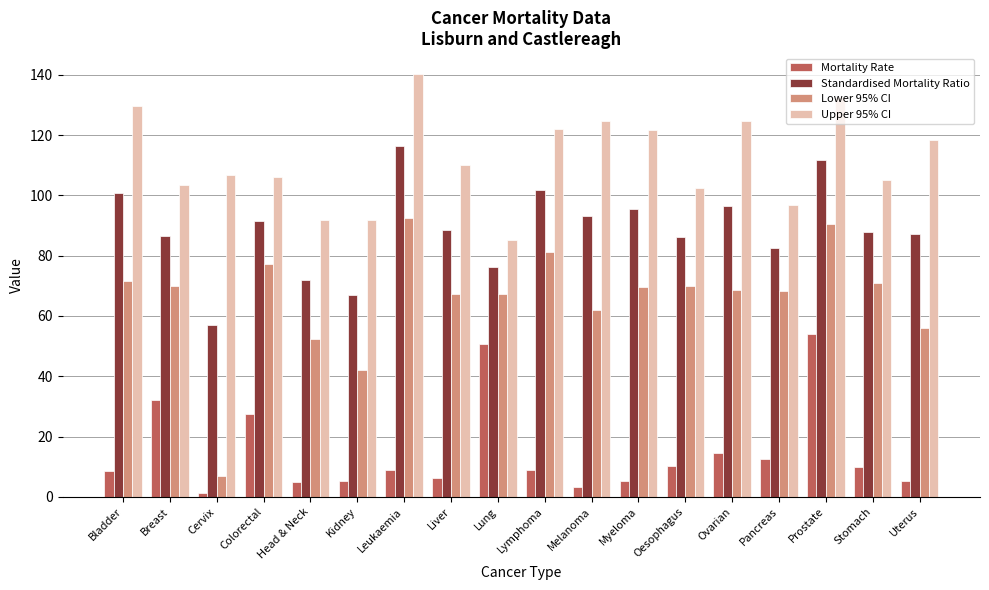

What is the sum of all Standardised Mortality Ratio values?

1599.3